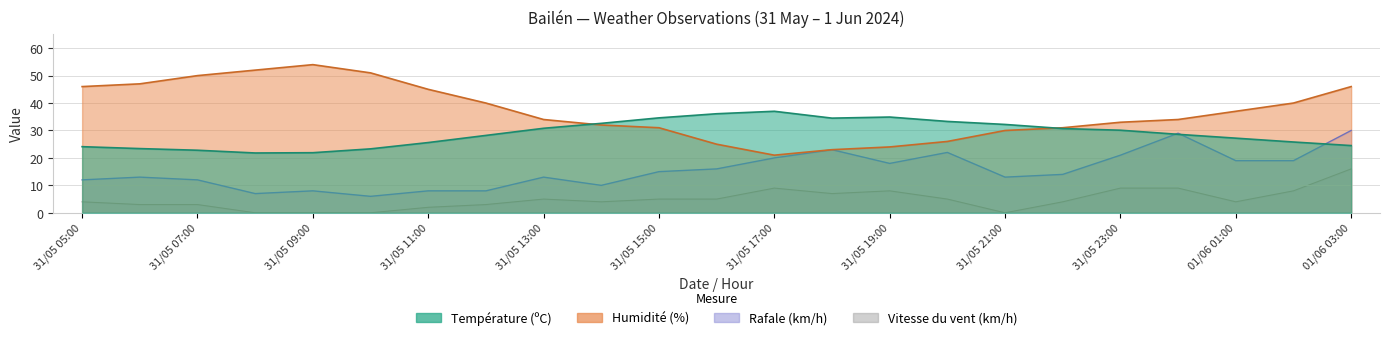

At how many categories does at least one series exceed 52?

1